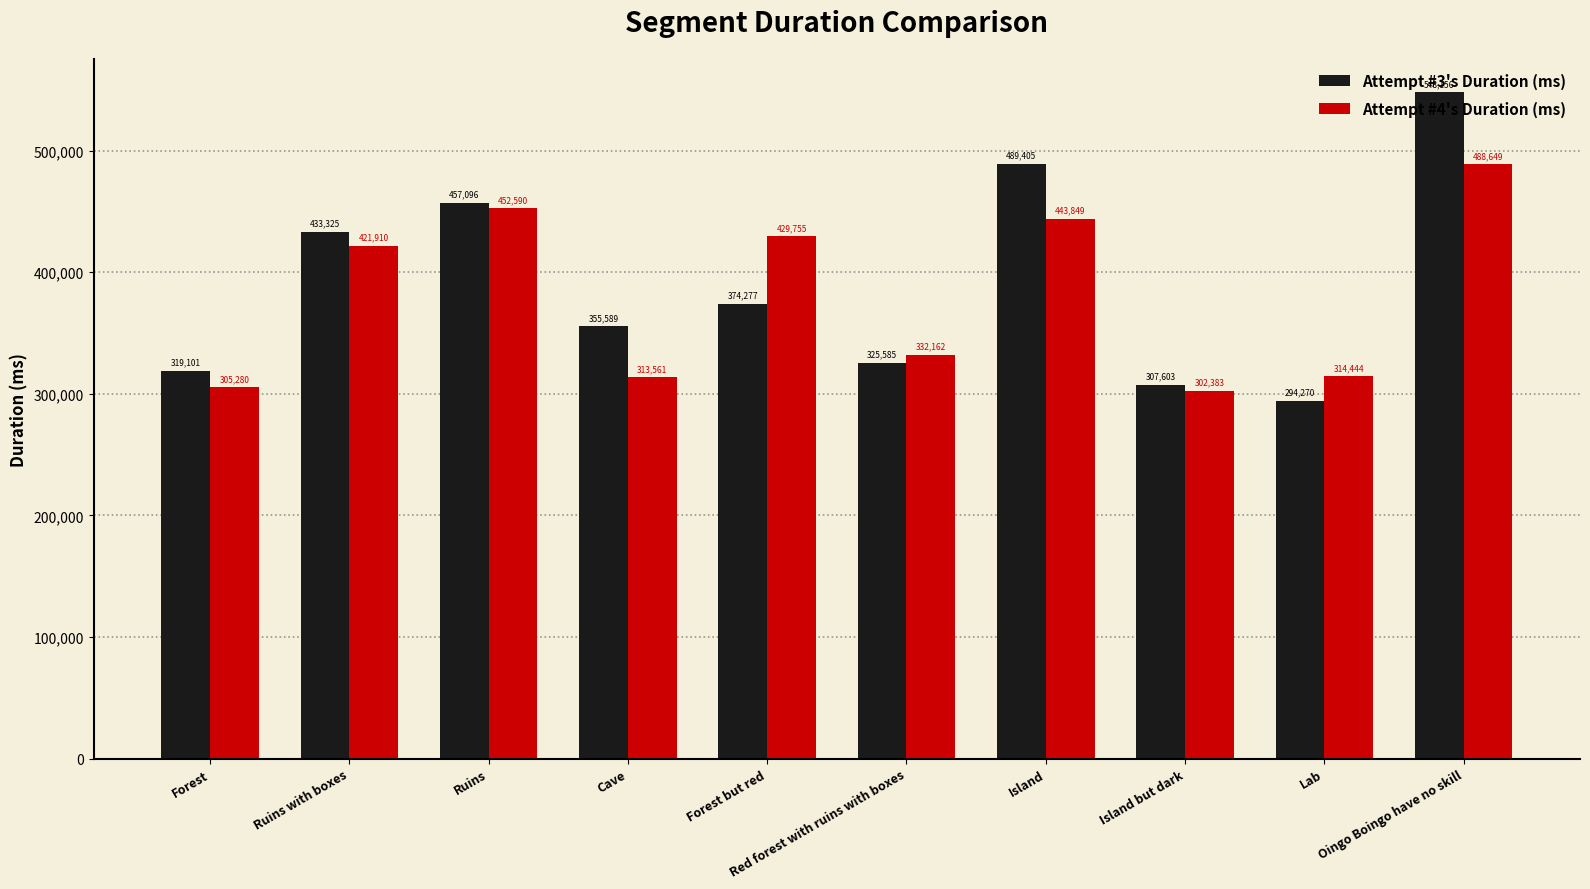

The value of Attempt #3's Duration (ms) at Cave is 590976. True or false?

False